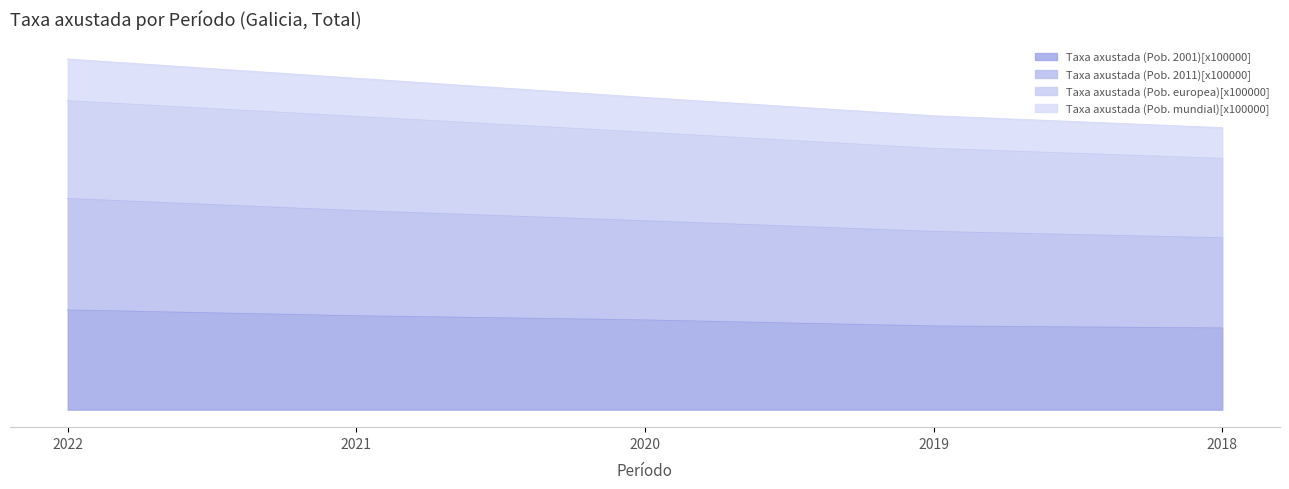

Does the chart display data point markers on the line(s)?

No